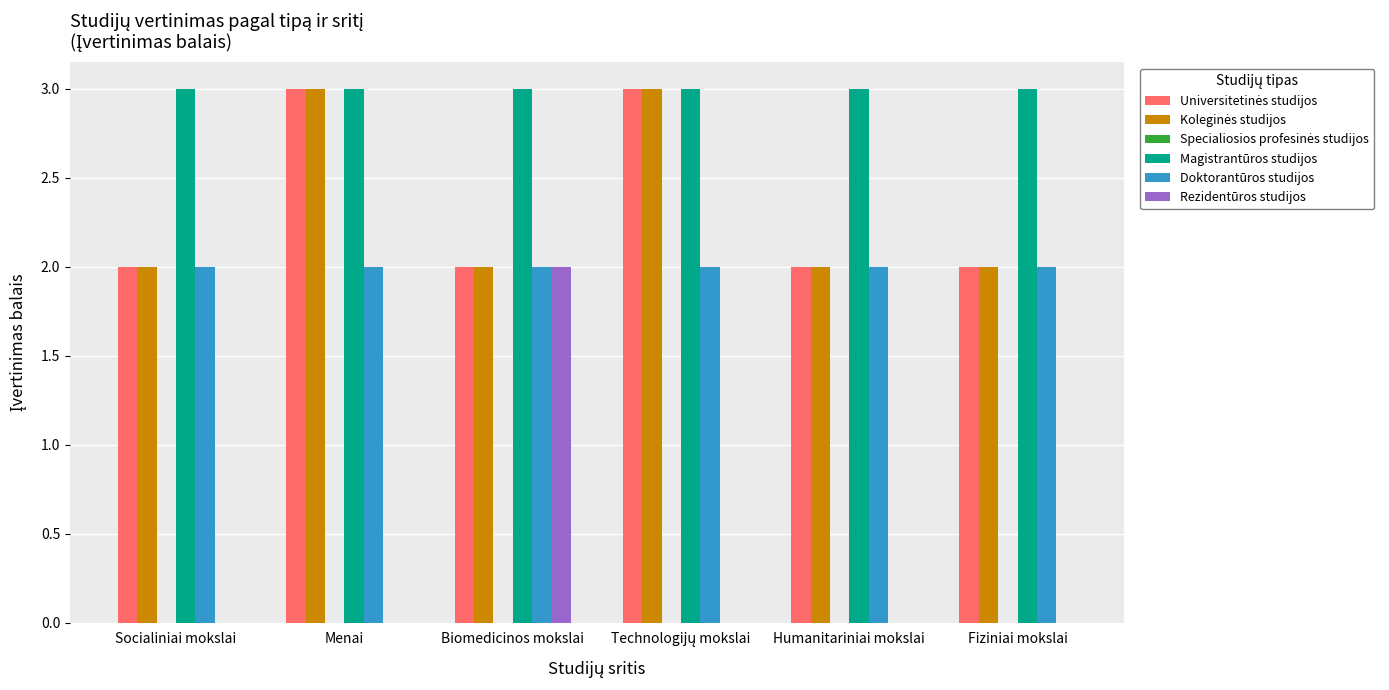

What is the total value across all series at Socialiniai mokslai?

9